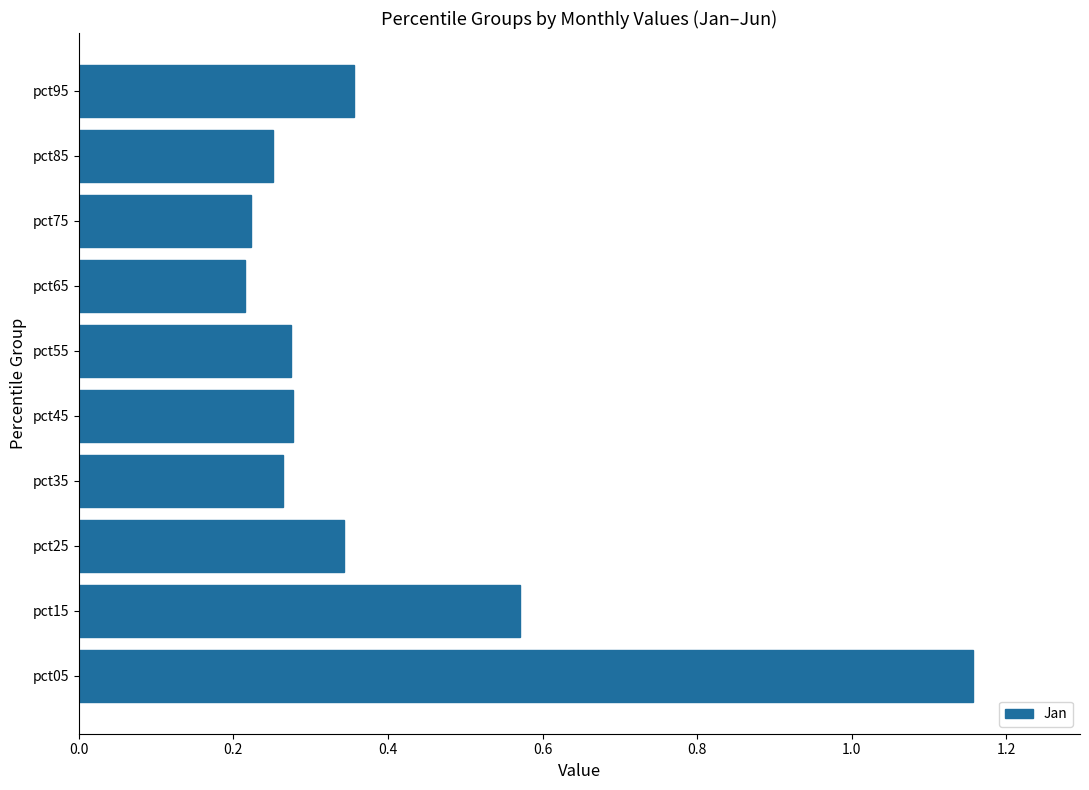

Is it true that the value at pct65 is 0.4?

False